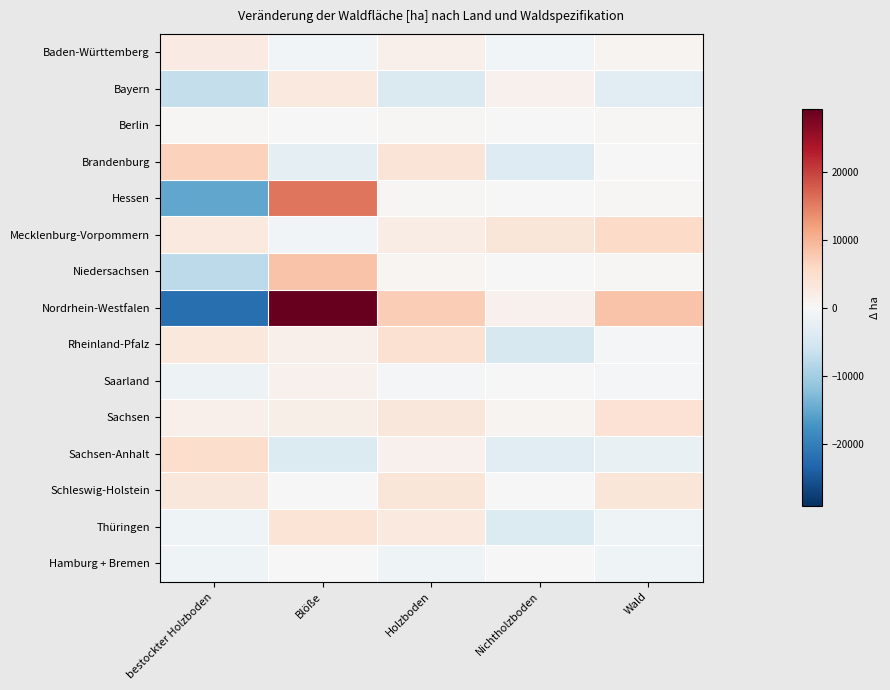

Count the number of categories in the chart.

5